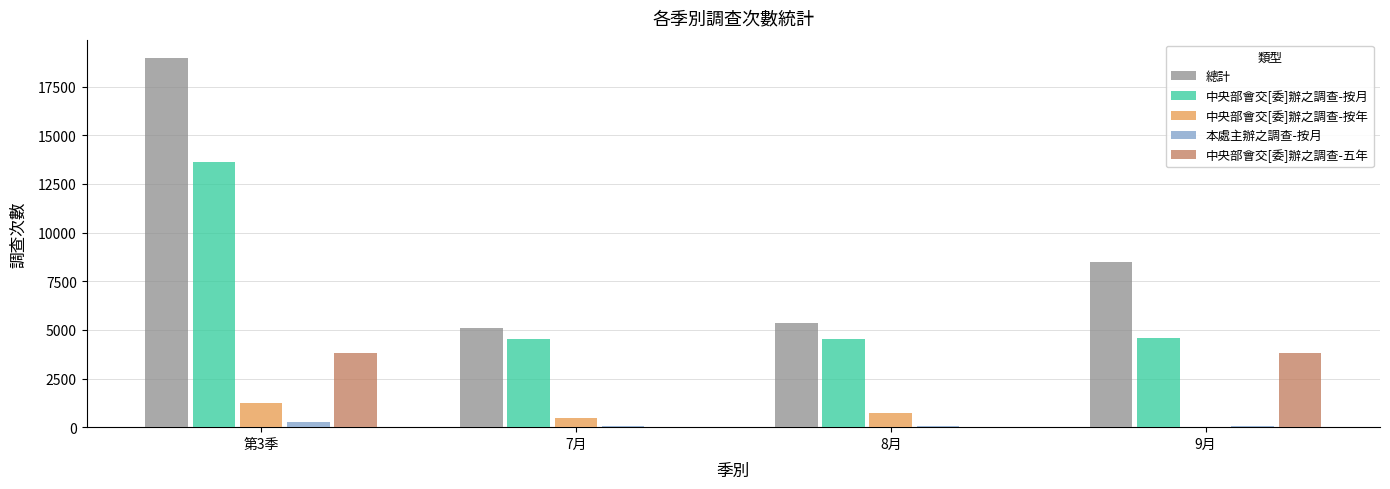

What is the total value across all series at 8月?

10724